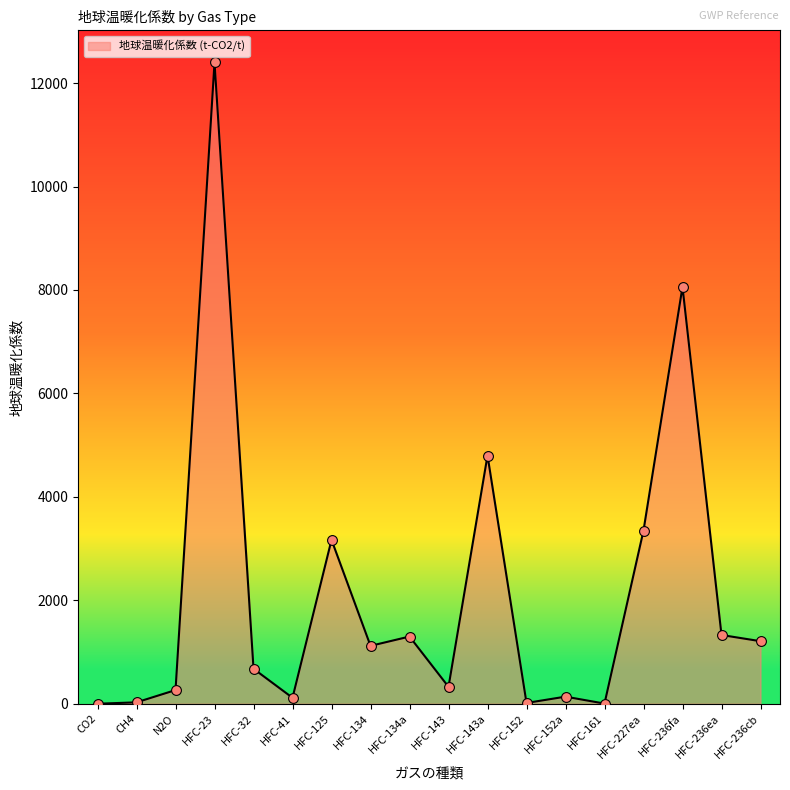

Which has a higher value, HFC-143 or HFC-41?

HFC-143